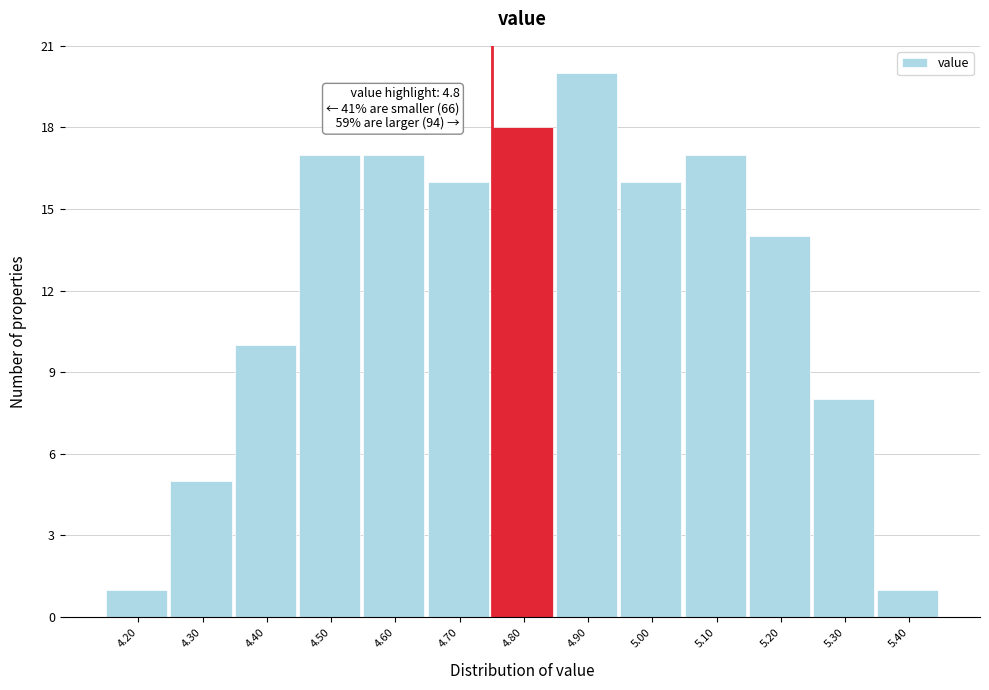

Reading left to right, what are all the values shown in this chart?

1	5	10	17	17	16	18	20	16	17	14	8	1